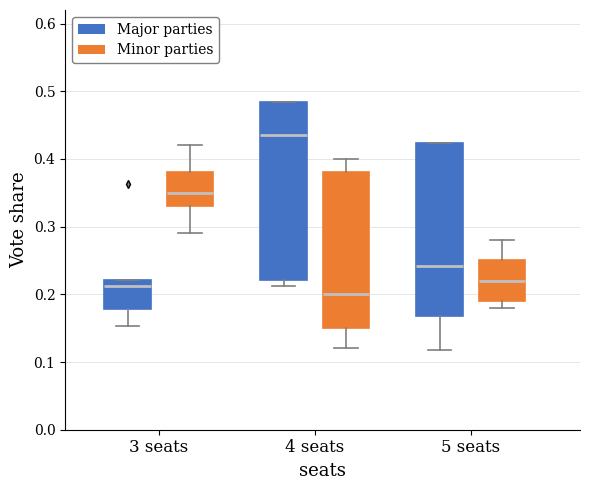

Which box has the highest median line?

4 seats (Major parties)